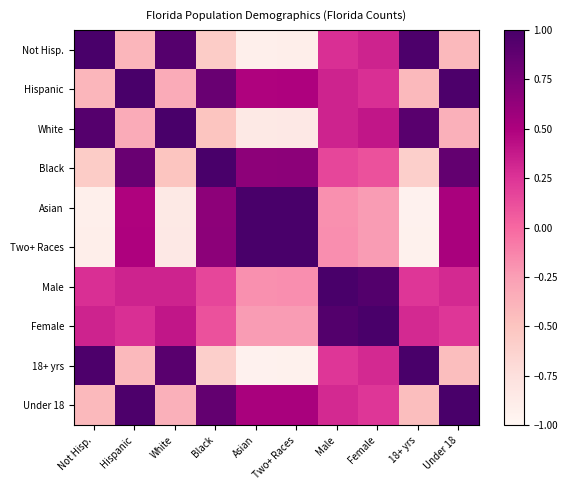

How many distinct data groups are displayed?

10